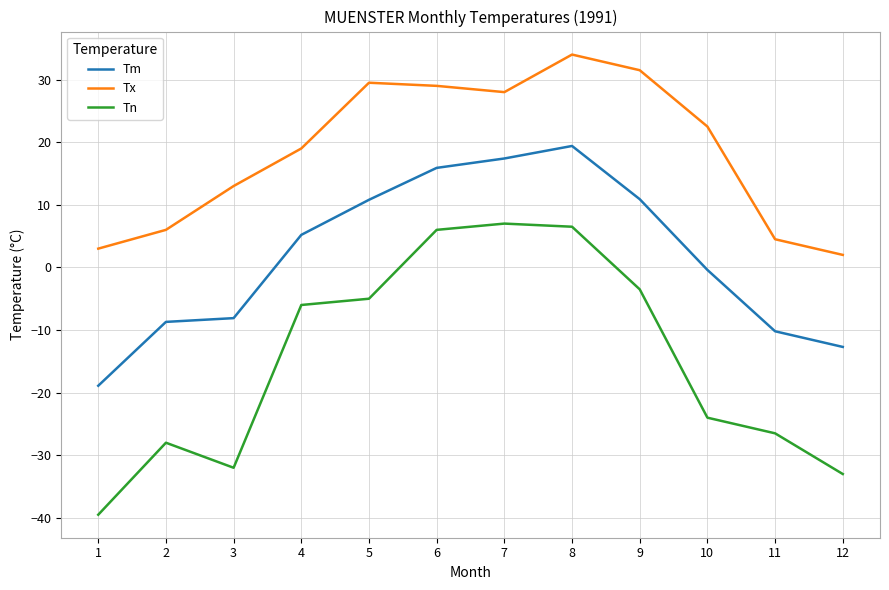

How many categories are shown in the chart?

12